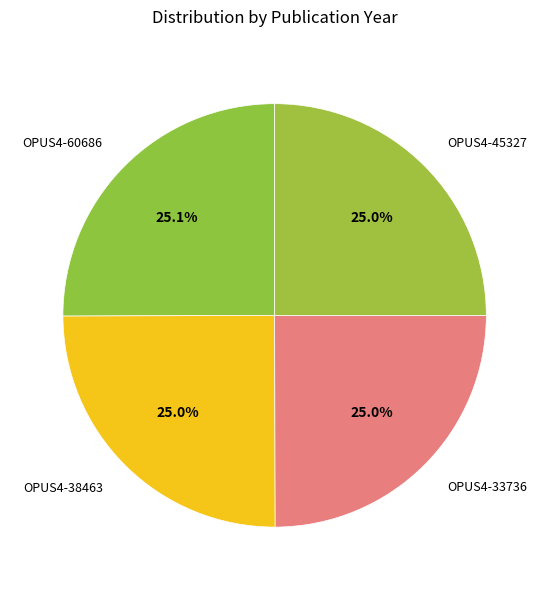

What percentage do OPUS4-38463 and OPUS4-60686 together represent?

50.0%